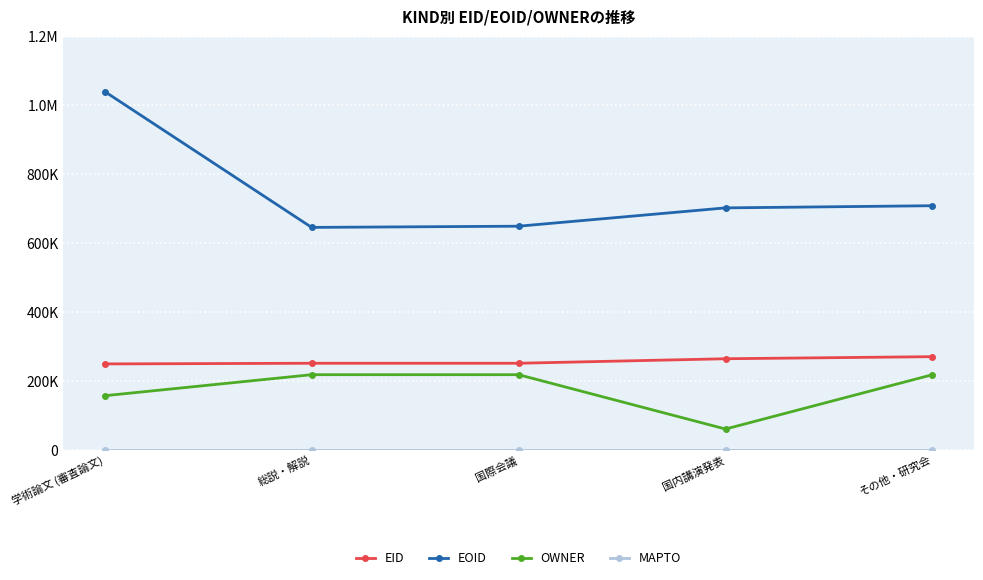

Is this an area chart (filled region under the line)?

No